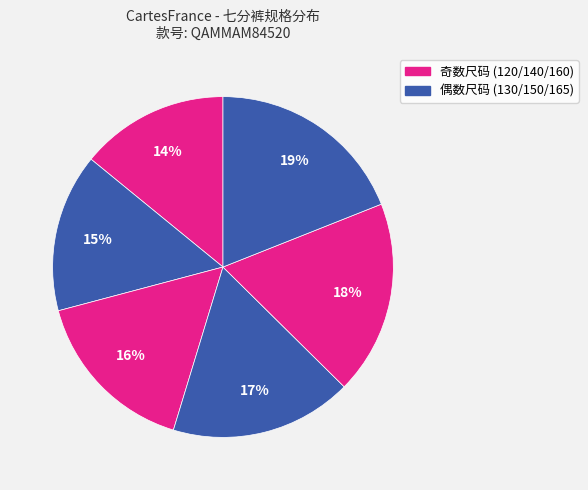

Is there a majority slice in this chart?

No